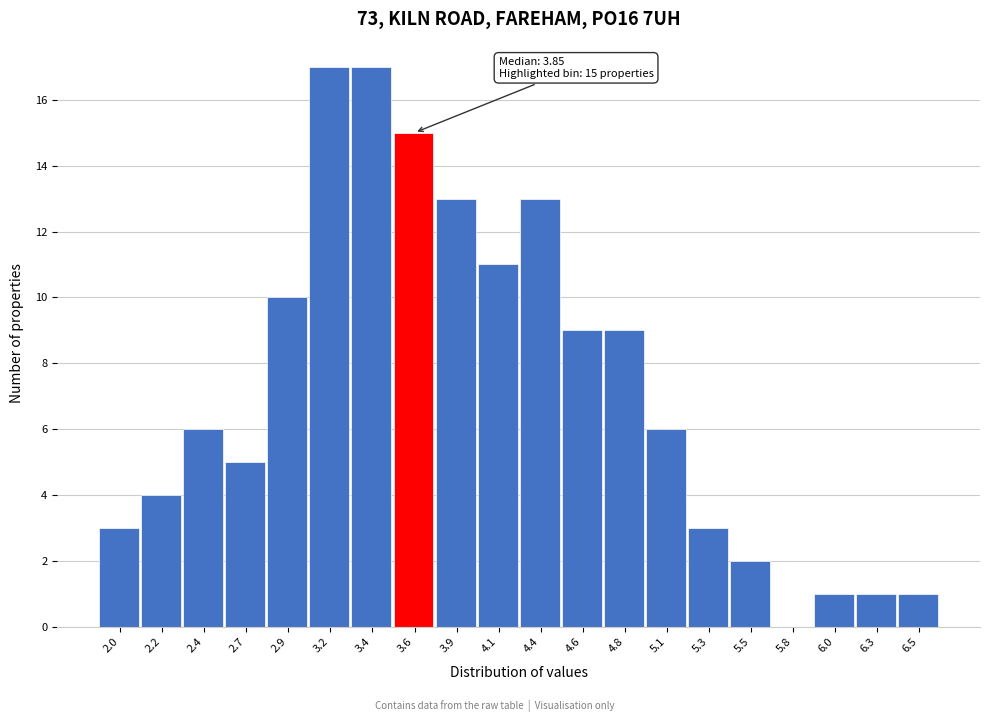

Reading left to right, list all the values displayed in this chart.

2.0=3	2.2=4	2.4=6	2.7=5	2.9=10	3.2=17	3.4=17	3.6=15	3.9=13	4.1=11	4.4=13	4.6=9	4.8=9	5.1=6	5.3=3	5.5=2	5.8=0	6.0=1	6.3=1	6.5=1